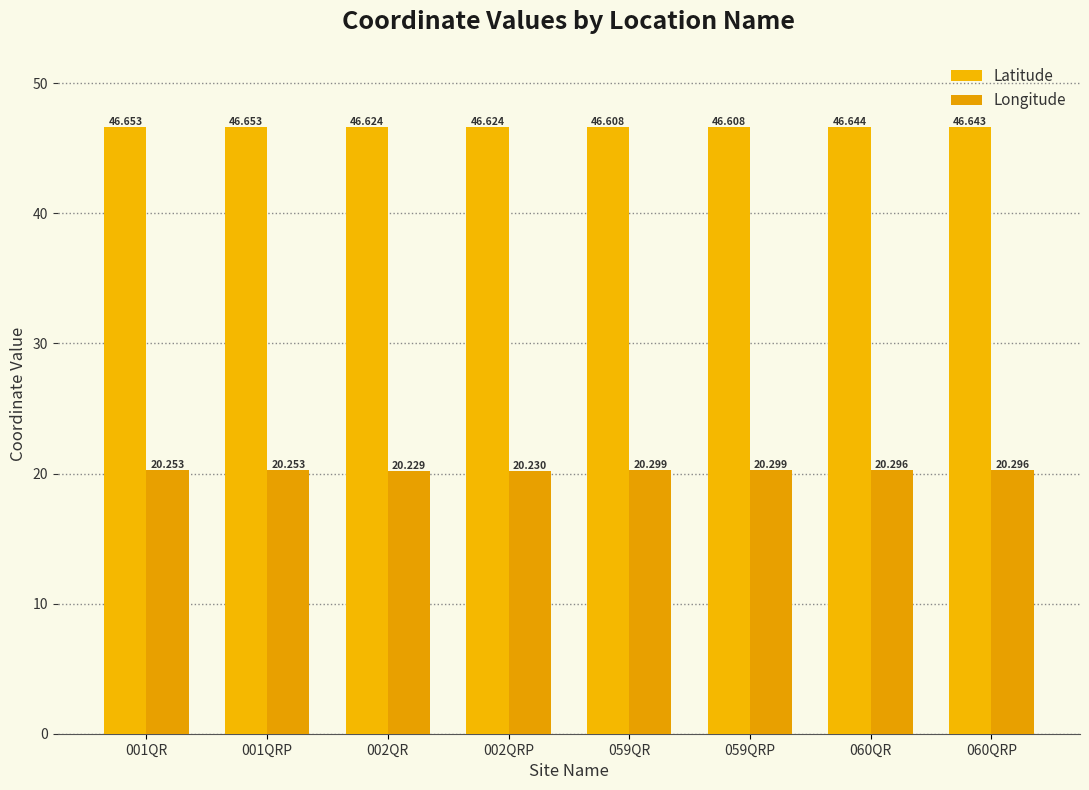

How many bars are there in each group?

2